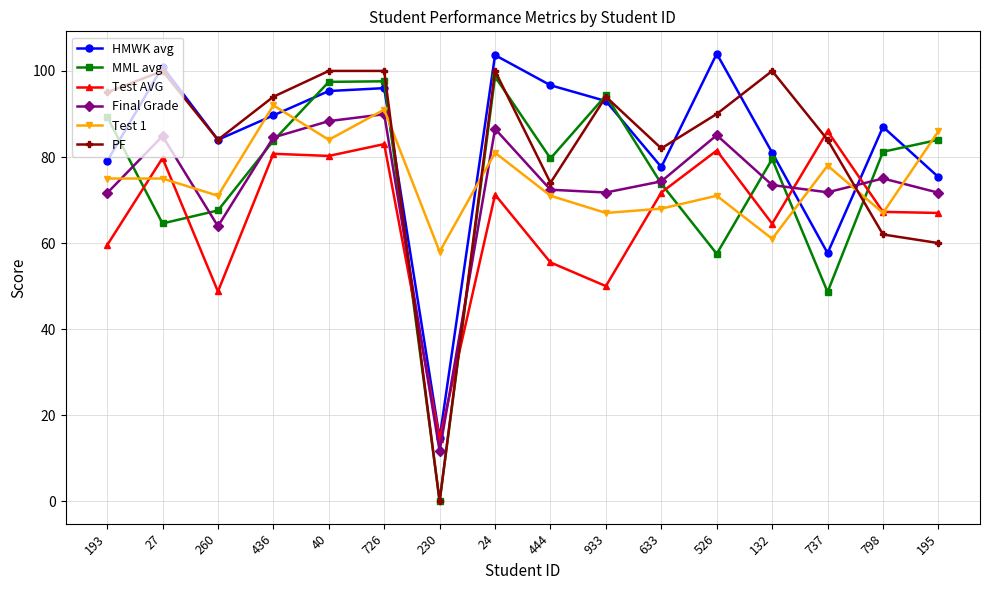

In HMWK avg, how many points are higher than both neighbors (excluding endpoints)?

5